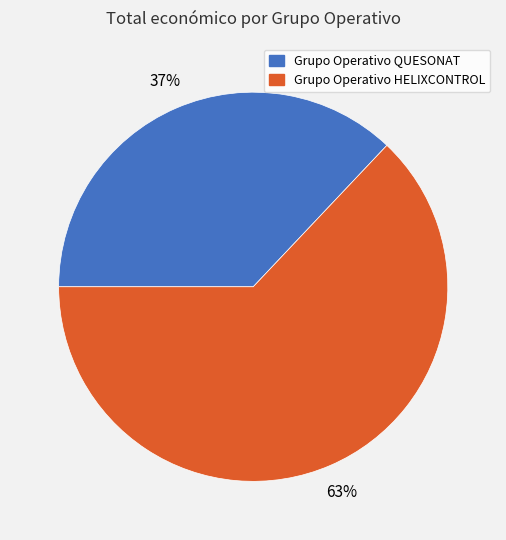

Rank the categories by value from lowest to highest.

Grupo Operativo QUESONAT, Grupo Operativo HELIXCONTROL